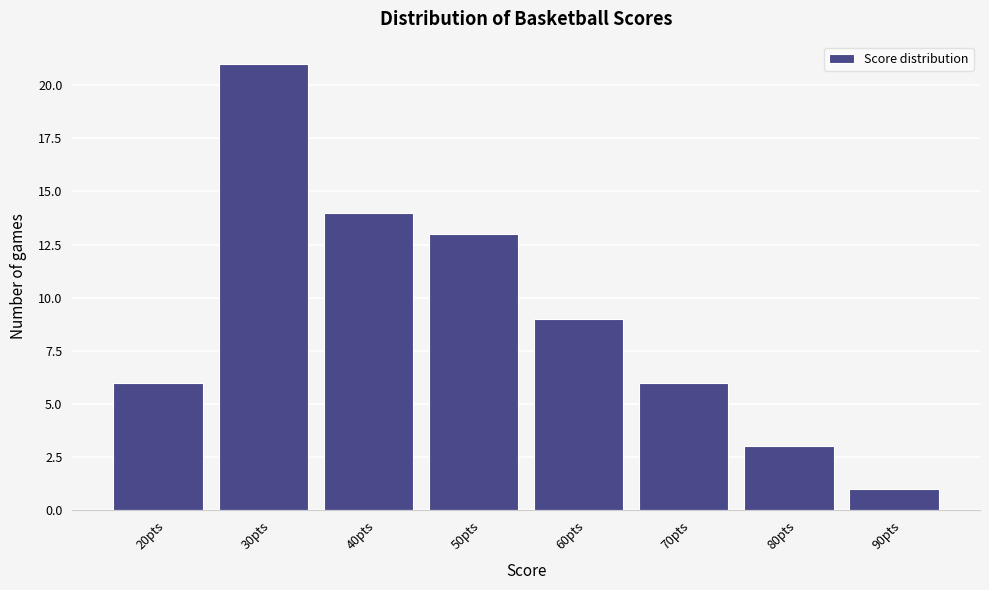

Reading right to left, extract all data points from this chart.

1	3	6	9	13	14	21	6